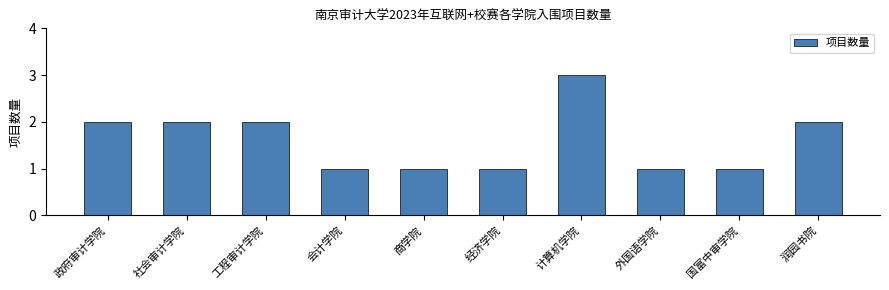

True or false: the data shows 0 at 工程审计学院.

False